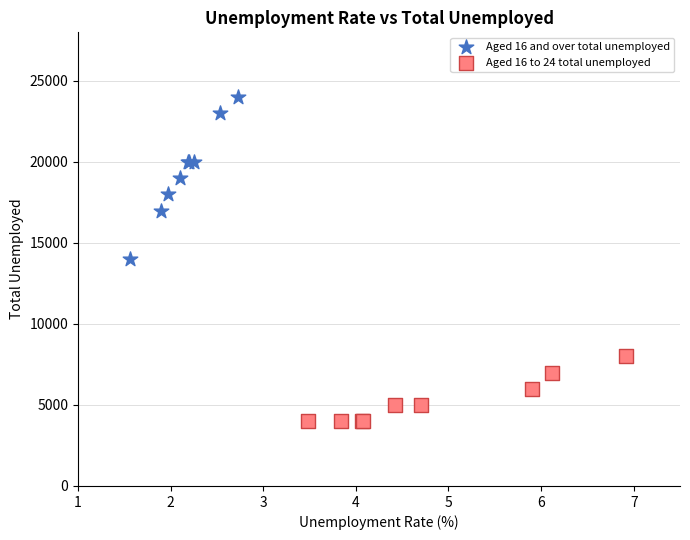

What are all the series names shown in the legend?

Aged 16 and over total unemployed, Aged 16 to 24 total unemployed